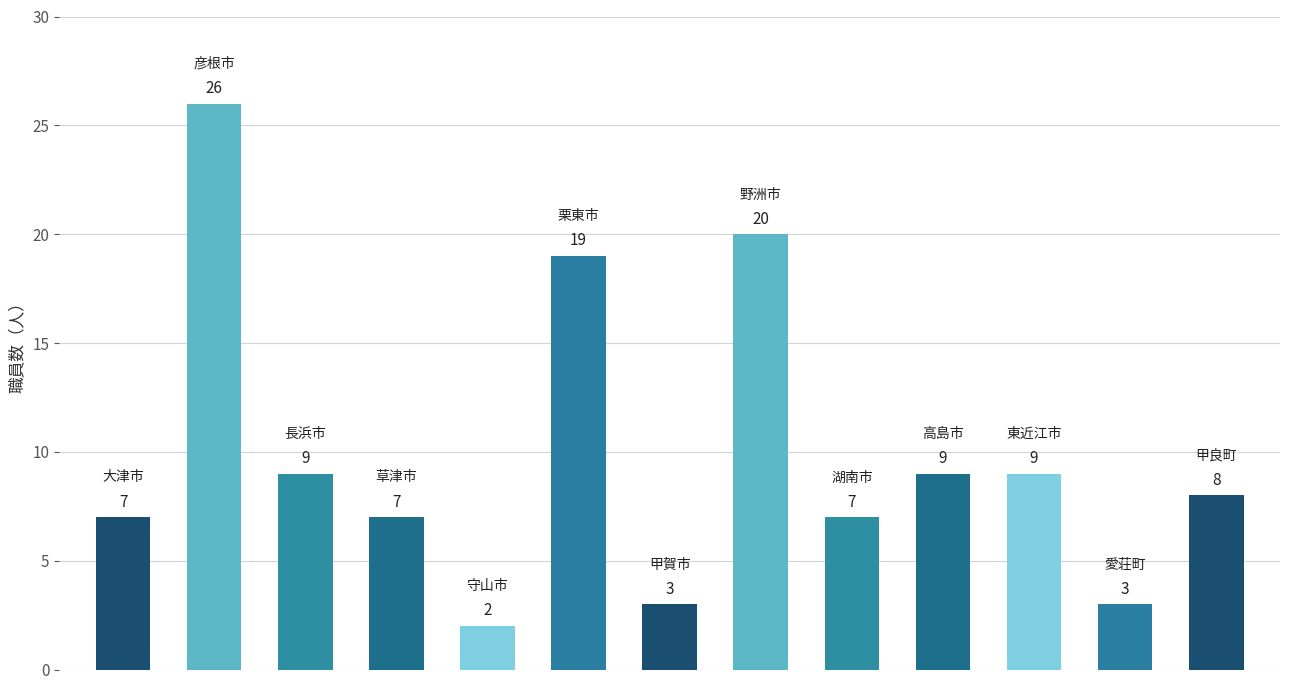

What is the average value?

10